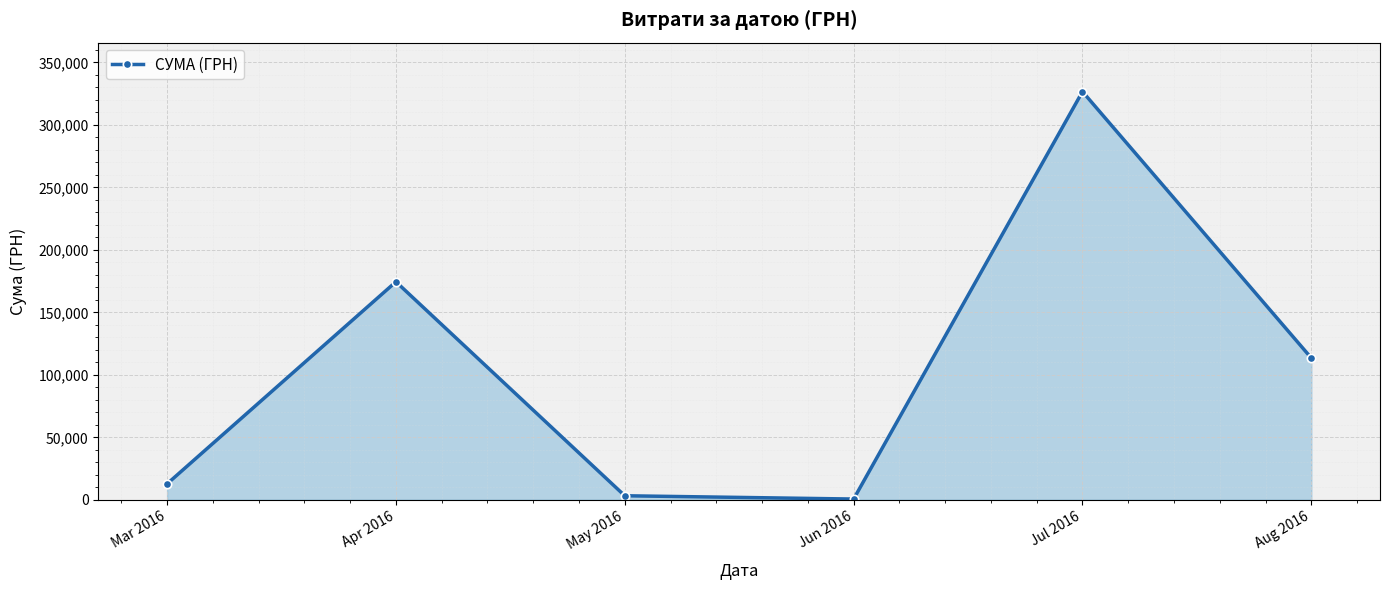

Where is the first local maximum?

Apr 2016